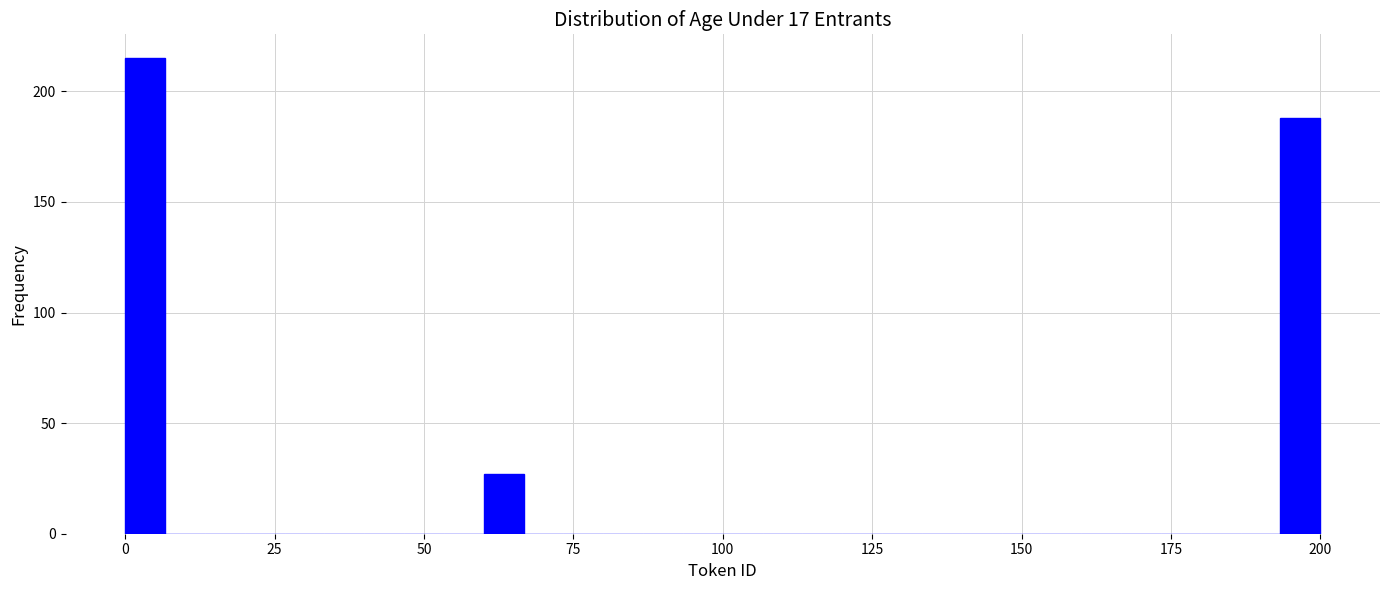

Around what value on the x-axis is the tallest bar? Give the approximate position of its centre, as read against the axis.

5